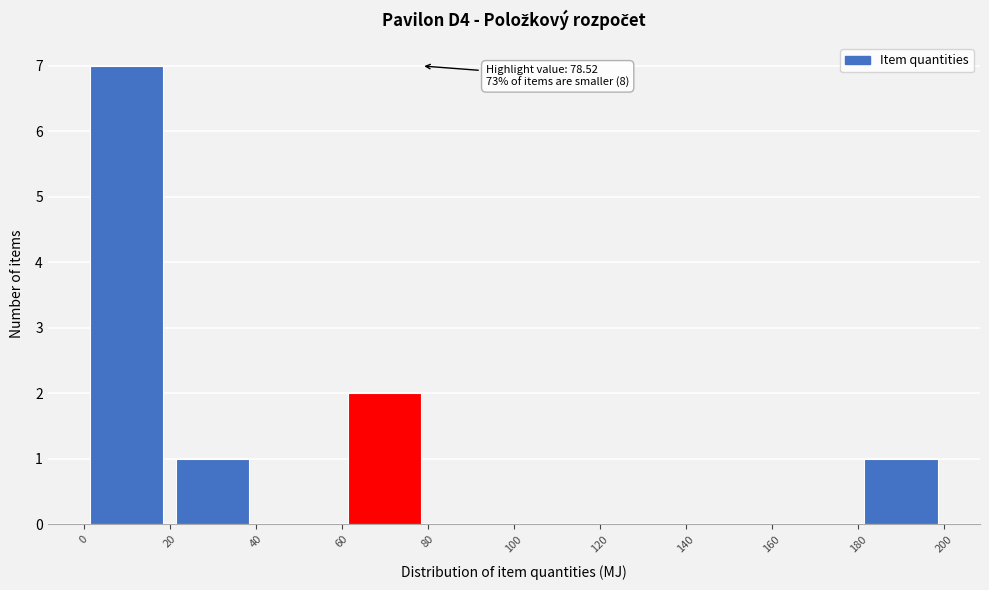

Over which range of the x-axis is the bar tallest?

0 to 20